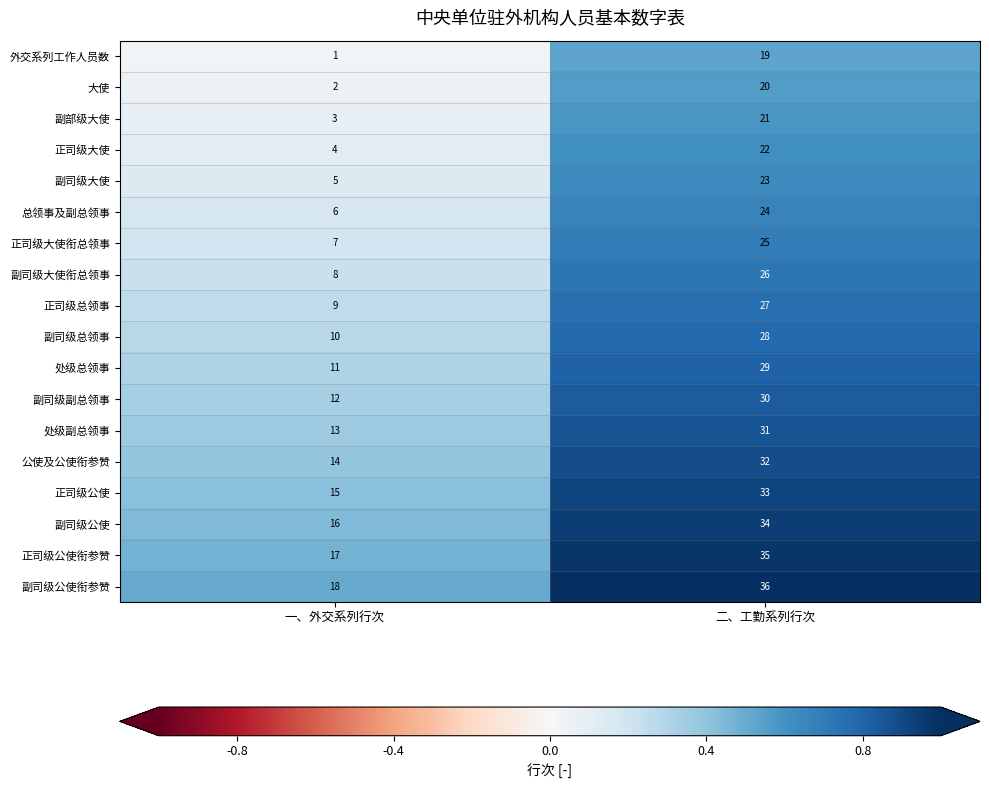

At which label does 副司级总领事 reach its minimum?

一、外交系列行次